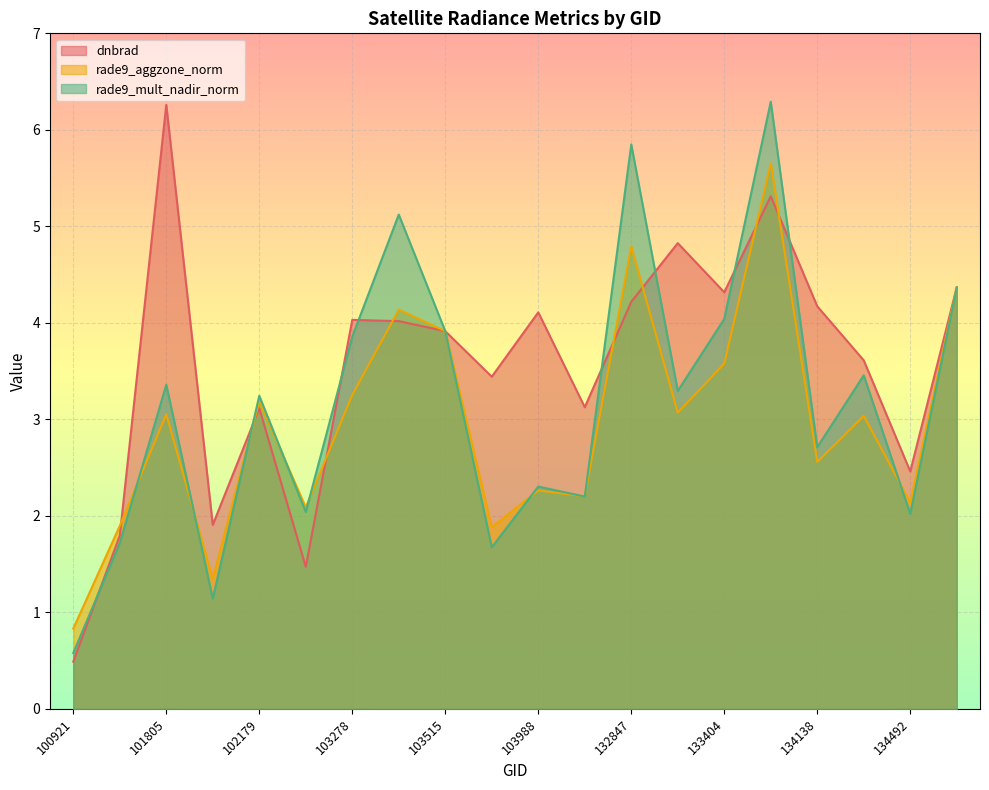

Reading left to right, extract all data points from this chart.

dnbrad: 0.5	1.8	6.3	1.9	3.1	1.5	4.0	4.0	3.9	3.4	4.1	3.1	4.2	4.8	4.3	5.3	4.2	3.6	2.5	4.4
rade9_aggzone_norm: 0.8	1.9	3.1	1.3	3.2	2.1	3.3	4.1	3.9	1.9	2.3	2.2	4.8	3.1	3.6	5.7	2.6	3.0	2.1	4.4
rade9_mult_nadir_norm: 0.6	1.7	3.4	1.1	3.2	2.0	3.9	5.1	3.9	1.7	2.3	2.2	5.8	3.3	4.0	6.3	2.7	3.5	2.0	4.4